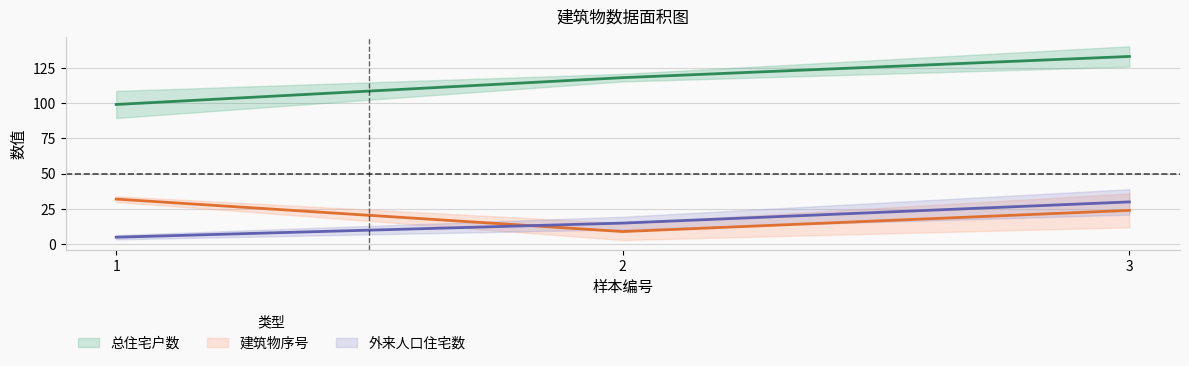

List the labels in order of 建筑物序号 value, largest first.

1, 3, 2